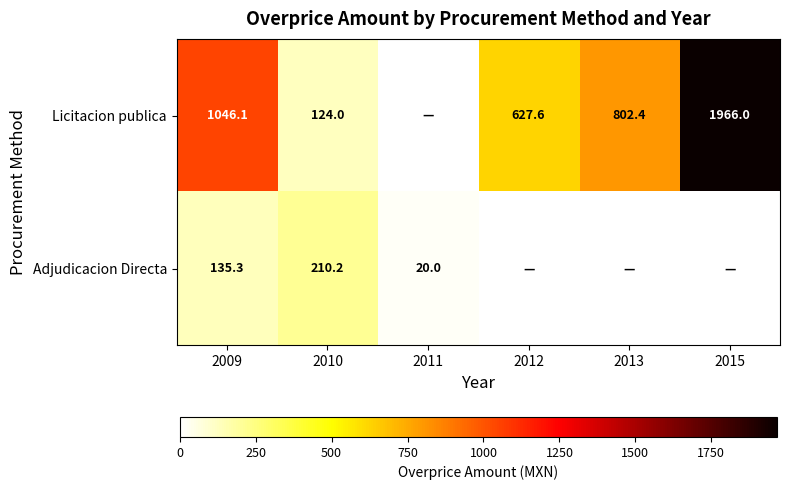

What is the sum of the Adjudicacion Directa values at 2009 and 2010?

345.5